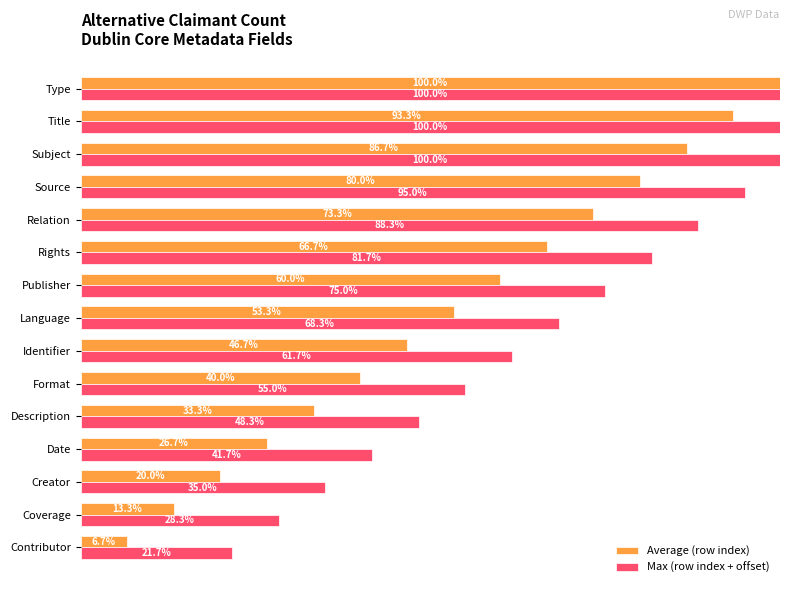

At which label does Average (row index) reach its peak?

Type